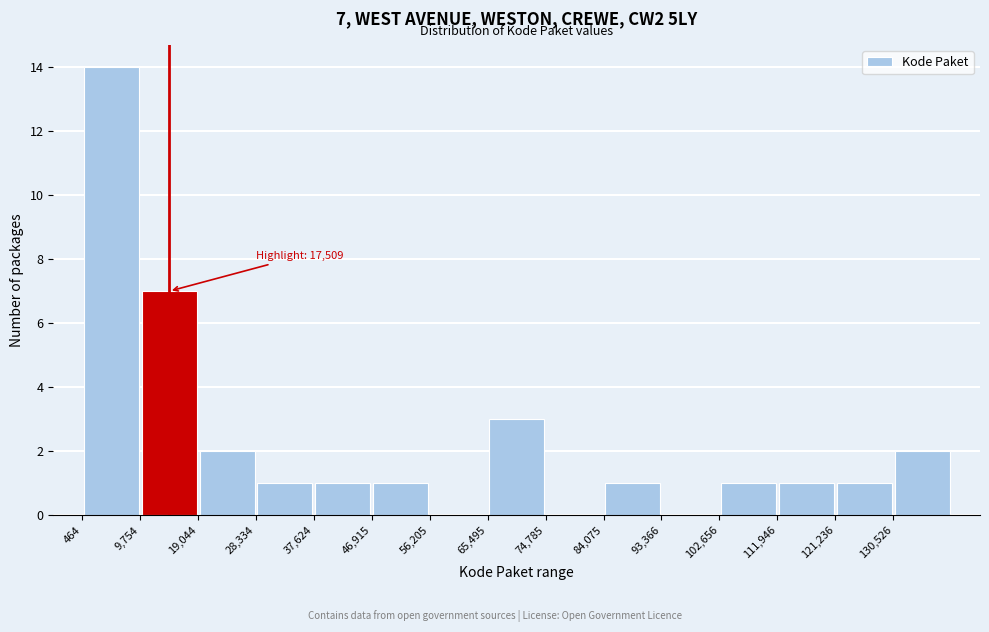

Over which range of the x-axis is the bar tallest?

0 to 10000